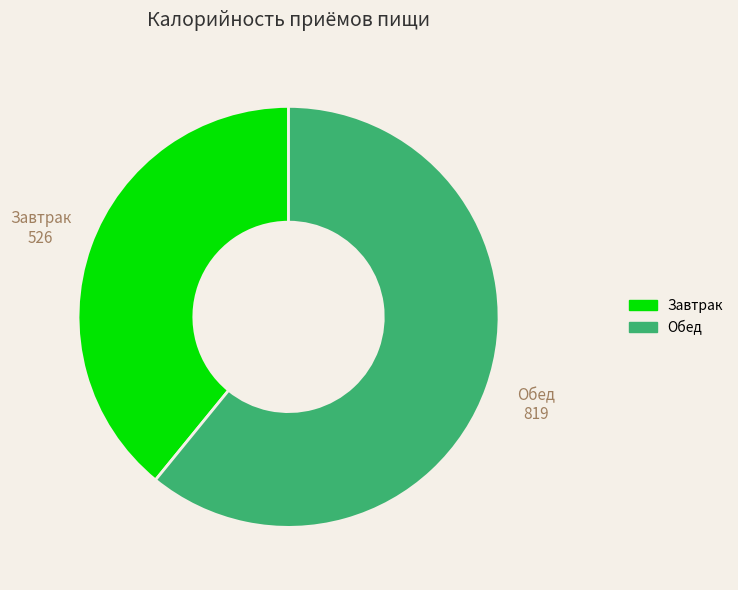

Count the number of slices in the pie.

2